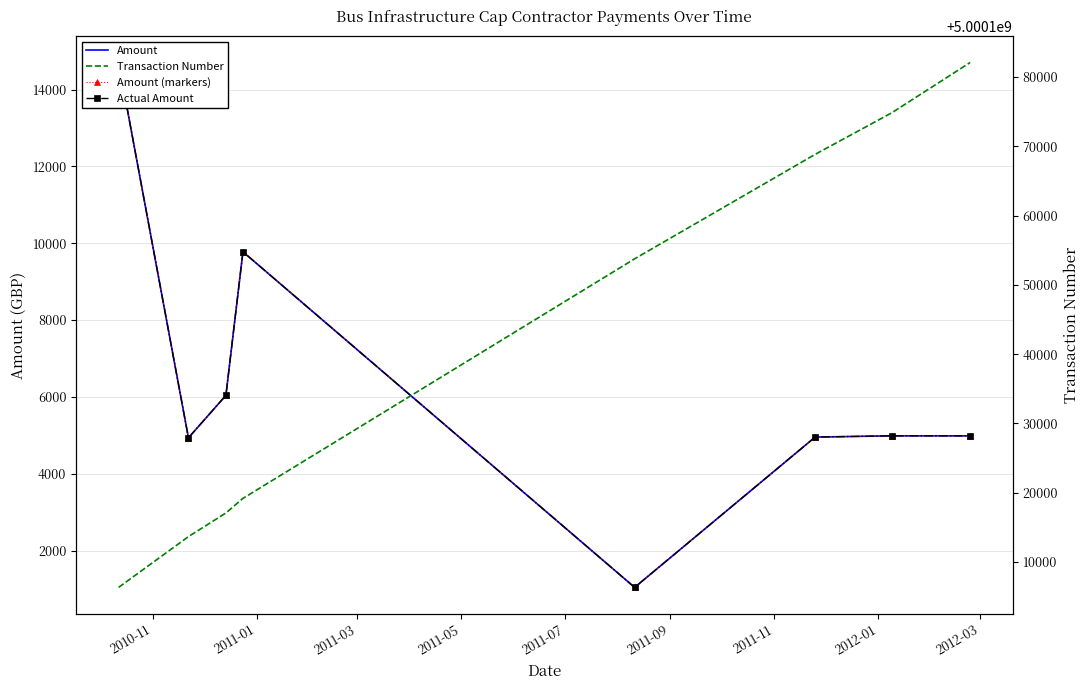

Reading left to right, list all the values displayed in this chart.

Amount: 14704.1	4933.5	6039.0	9777.1	1040.0	4953.5	4985.7	4985.7
Amount (markers): 14704.1	4933.5	6039.0	9777.1	1040.0	4953.5	4985.7	4985.7
Actual Amount: 14704.1	4933.5	6039.0	9777.1	1040.0	4953.5	4985.7	4985.7
Transaction Number: 5000106346.0	5000113675.0	5000117085.0	5000119192.0	5000153764.0	5000168841.0	5000174841.0	5000182094.0